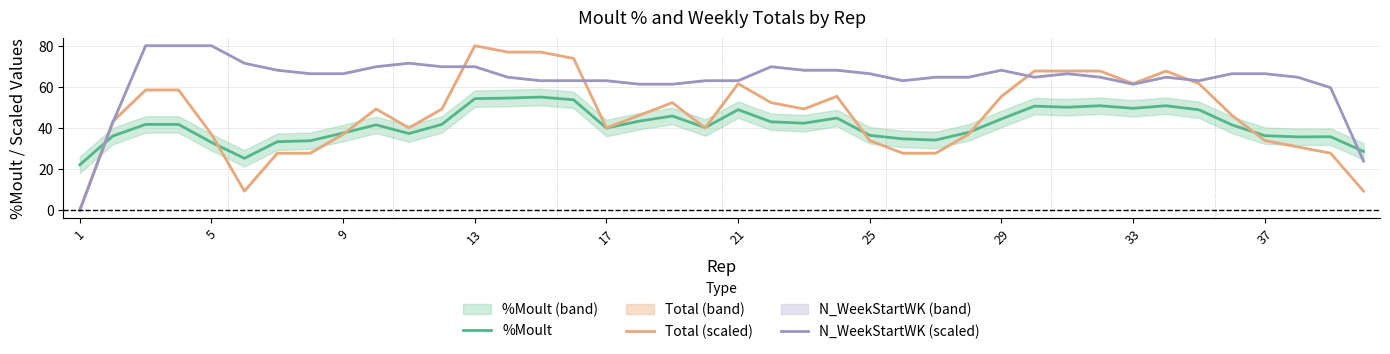

Reading left to right, extract all data points from this chart.

%Moult: 22.0	36.0	41.7	41.7	33.0	25.2	33.3	33.8	37.5	41.5	37.3	41.7	54.2	54.5	55.0	53.7	39.9	43.3	45.8	40.1	48.9	43.0	42.3	44.8	36.4	34.7	34.1	37.8	44.3	50.6	50.1	50.8	49.5	50.8	48.8	41.5	36.2	35.6	35.7	28.6
Total (scaled): 0.0	43.1	58.5	58.5	36.9	9.2	27.7	27.7	36.9	49.2	40.0	49.2	80.0	76.9	76.9	73.8	40.0	46.2	52.3	40.0	61.5	52.3	49.2	55.4	33.8	27.7	27.7	36.9	55.4	67.7	67.7	67.7	61.5	67.7	61.5	46.2	33.8	30.8	27.7	9.2
N_WeekStartWK (scaled): 0.0	42.6	80.0	80.0	80.0	71.5	68.1	66.4	66.4	69.8	71.5	69.8	69.8	64.7	63.0	63.0	63.0	61.3	61.3	63.0	63.0	69.8	68.1	68.1	66.4	63.0	64.7	64.7	68.1	64.7	66.4	64.7	61.3	64.7	63.0	66.4	66.4	64.7	59.6	23.8